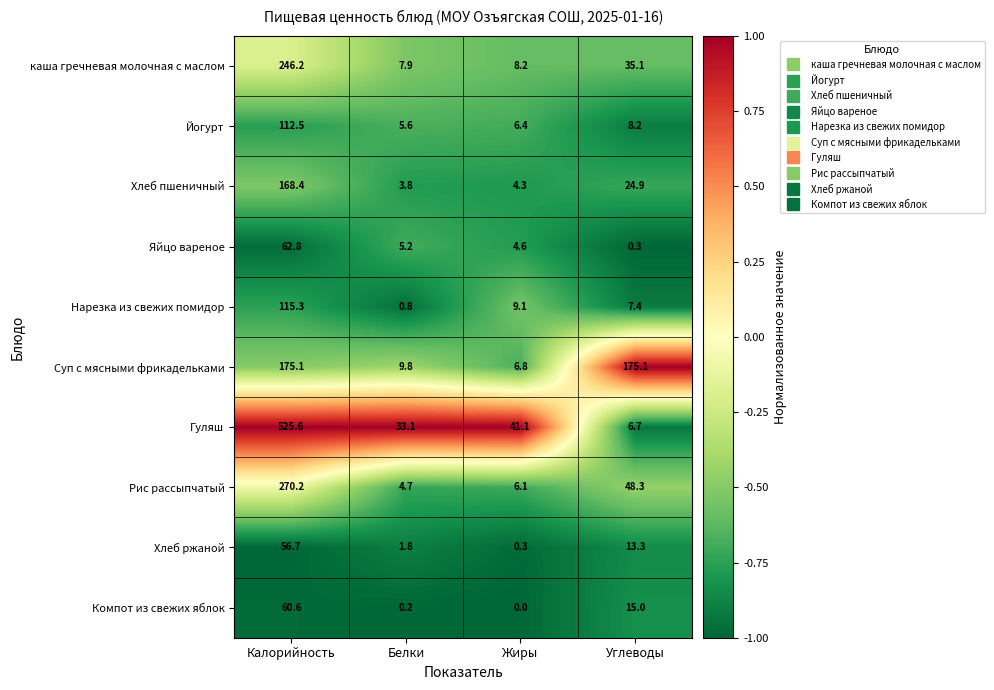

What is the difference between the second highest and second lowest values in the Хлеб ржаной series?

11.5